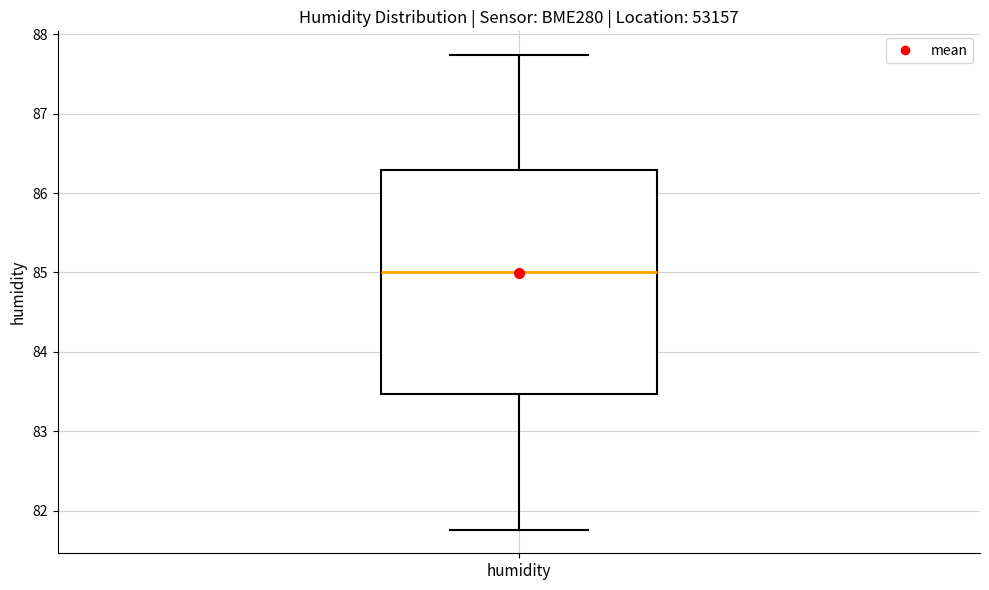

Transcribe this box plot: give where the median line is, the range the box spans, and where the two whiskers end, as read against the y-axis. The values are not printed on the chart, so give them approximately, as read against the axis.

median 85.0, box 83.5 to 86.3, whiskers 81.8 to 87.7